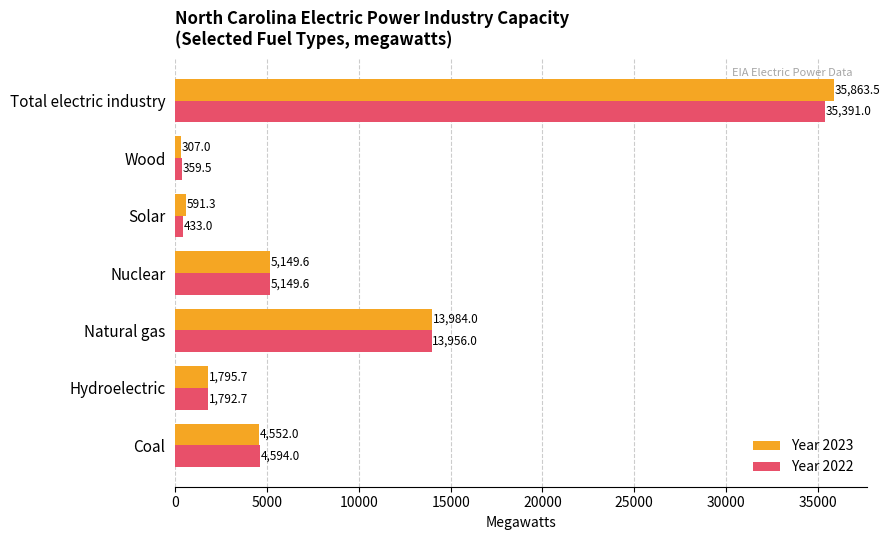

True or false: Year 2023 has a value of 51233.2 at Total electric industry.

False